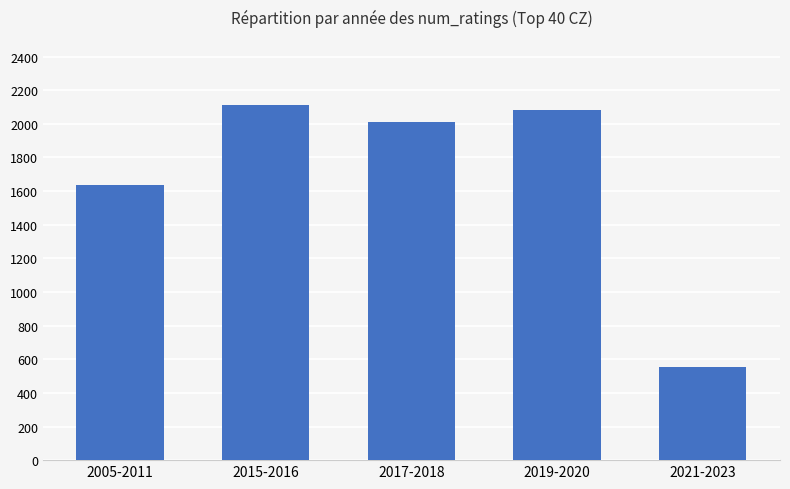

Which has a higher value, 2019-2020 or 2017-2018?

2019-2020